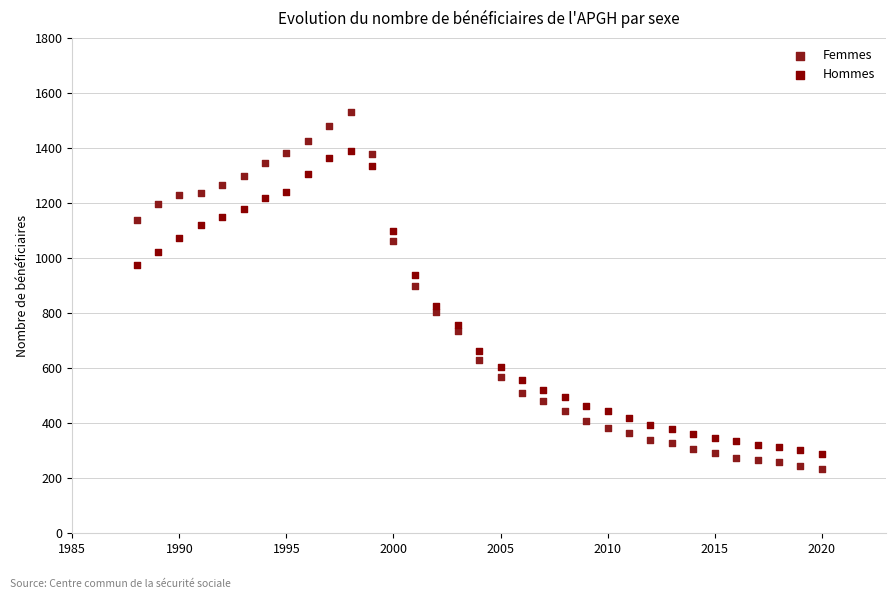

Across all data points, what is the range of Y values (max minus min)?

1300